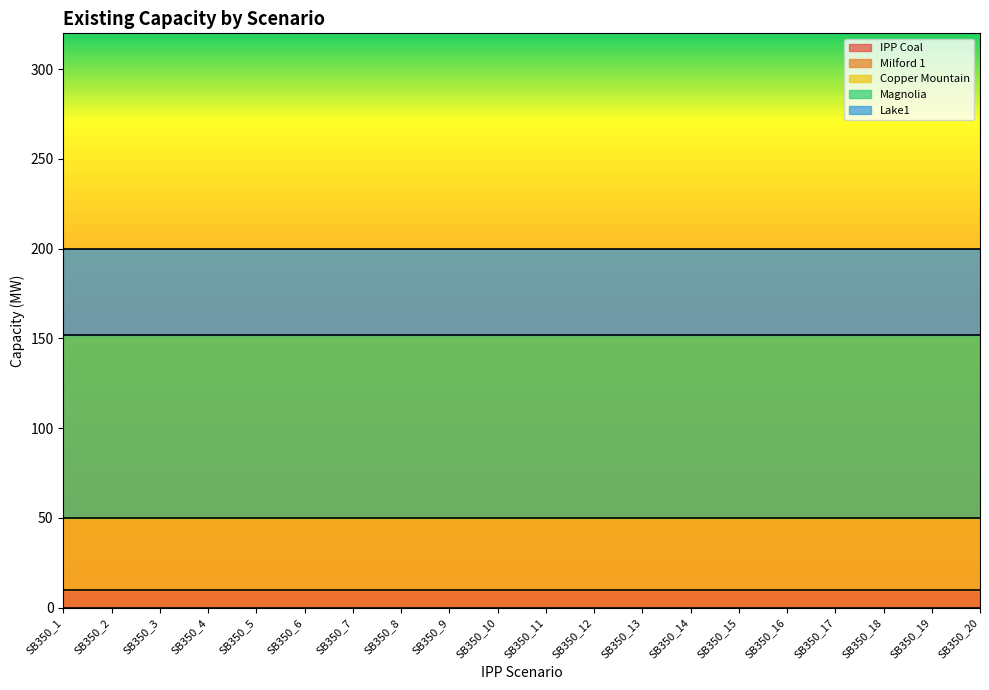

Is the value of IPP Coal at SB350_8 greater than the value of Copper Mountain at SB350_14?

No